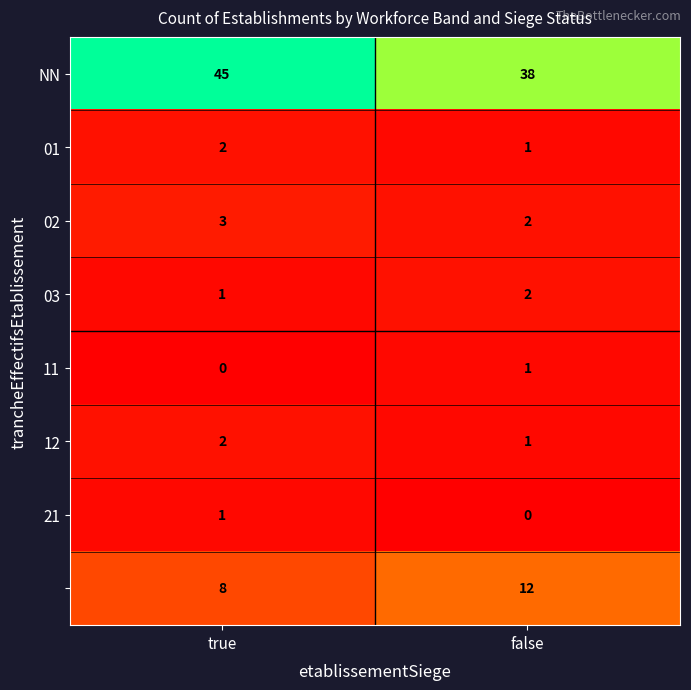

Which label corresponds to the largest value in the chart?

true